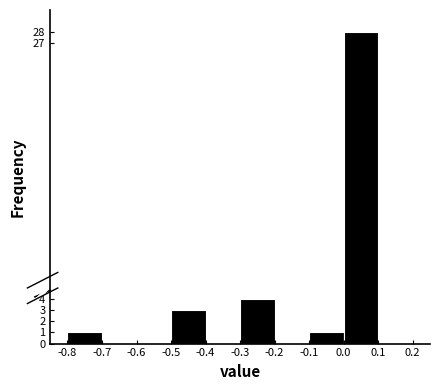

Reading left to right, list every bar in this chart as the range it spans on the x-axis followed by its height. The values are not printed on the chart, so give them approximately, as read against the axis.

-0.8 to -0.7: 1
-0.7 to -0.6: 0
-0.6 to -0.5: 0
-0.5 to -0.4: 3
-0.4 to -0.3: 0
-0.3 to -0.2: 4
-0.2 to -0.1: 0
-0.1 to 0.0: 1
0.0 to 0.1: 28
0.1 to 0.2: 0